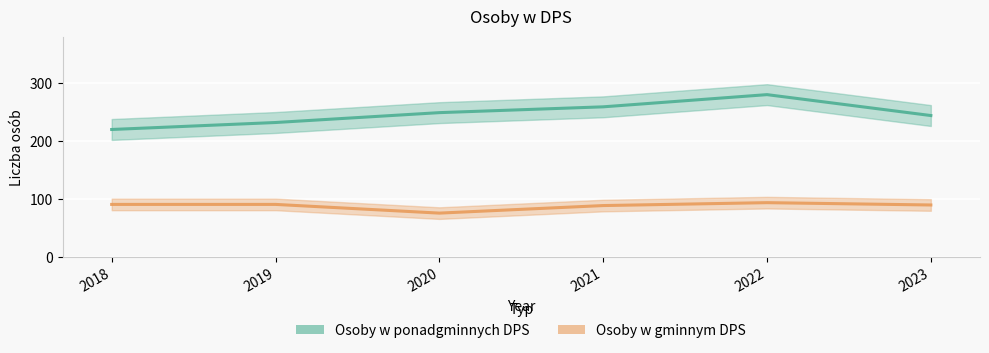

What is the total value across all series at 2023?

334